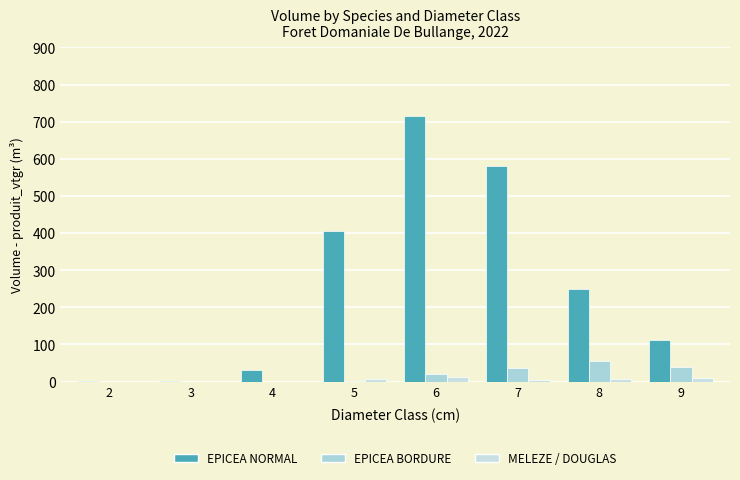

How many series are shown in this chart?

3